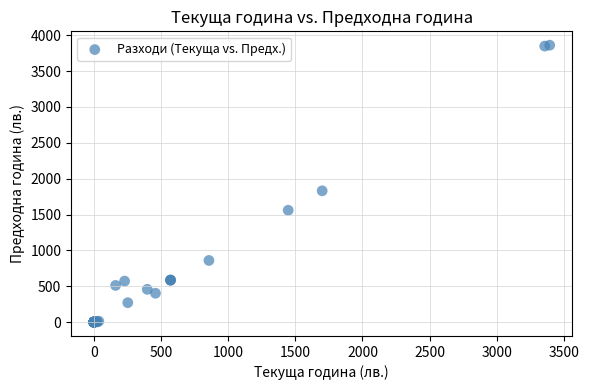

What Y value in the scatter plot is closest to 1931?

1831